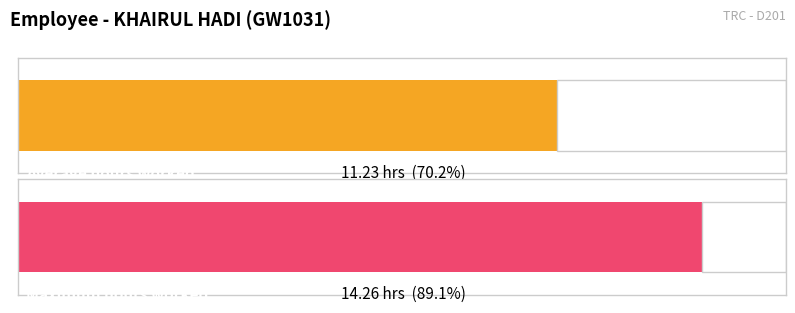

The value at 7-Thu is -8.7. True or false?

False